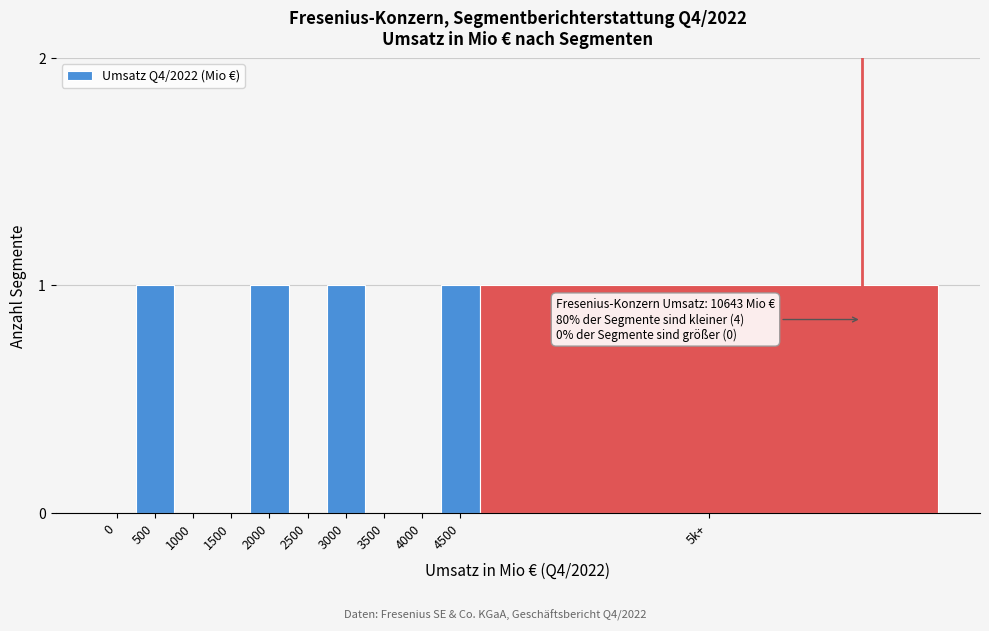

Reading right to left, transcribe all the data shown in this chart.

5k+=1	4500=1	4000=0	3500=0	3000=1	2500=0	2000=1	1500=0	1000=0	500=1	0=0